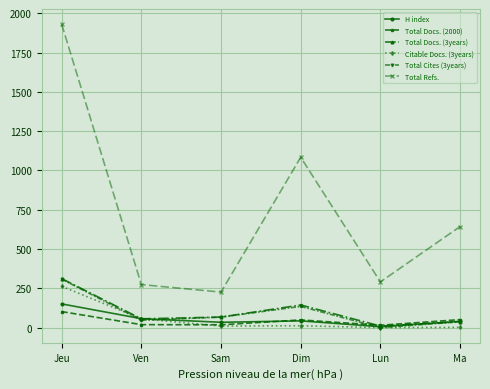

Which category has the highest value in the Total Refs. series?

Jeu